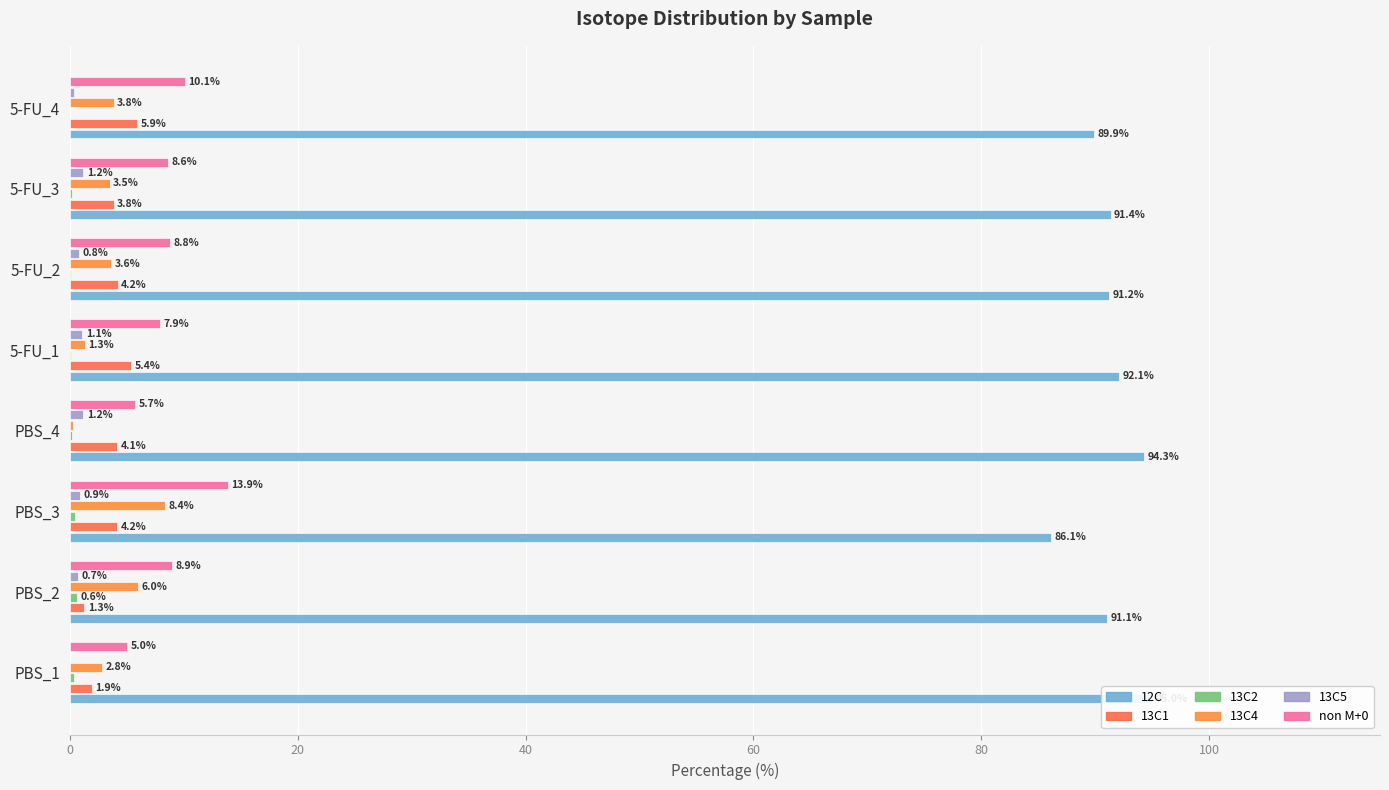

Reading left to right, transcribe all the data shown in this chart.

12C: 95.0	91.1	86.1	94.3	92.1	91.2	91.4	89.9
13C1: 1.9	1.3	4.2	4.1	5.4	4.2	3.8	5.9
13C2: 0.3	0.6	0.5	0.1	0.1	0.1	0.2	0.0
13C4: 2.8	6.0	8.4	0.3	1.3	3.6	3.5	3.8
13C5: 0.0	0.7	0.9	1.2	1.1	0.8	1.2	0.3
non M+0: 5.0	8.9	13.9	5.7	7.9	8.8	8.6	10.1